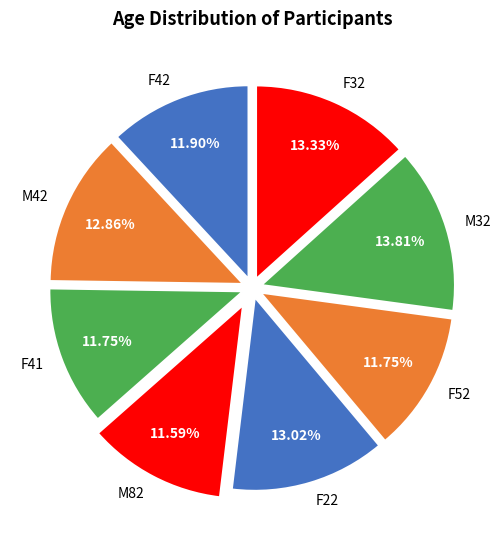

Do M42 and F41 together represent more than half of the pie?

No